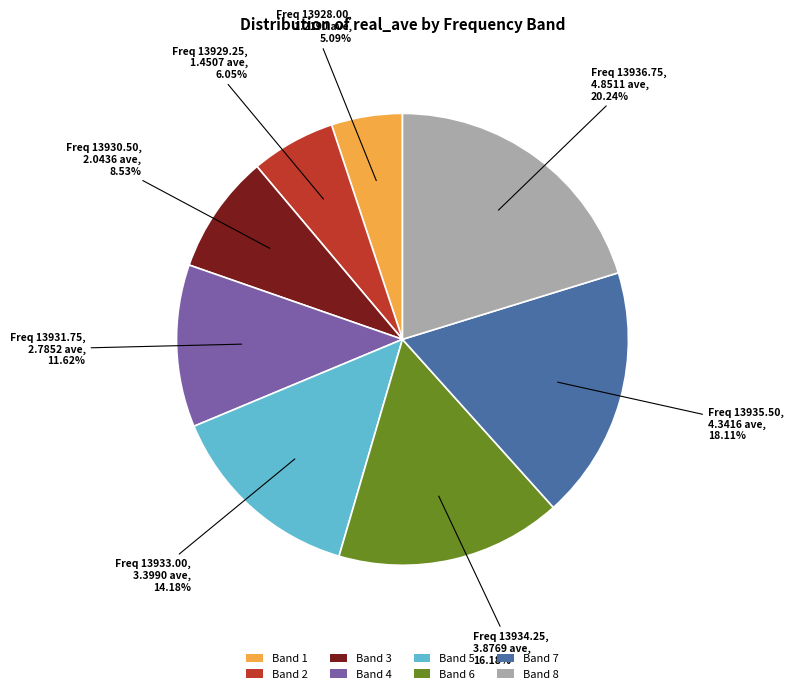

Is there a majority slice in this chart?

No